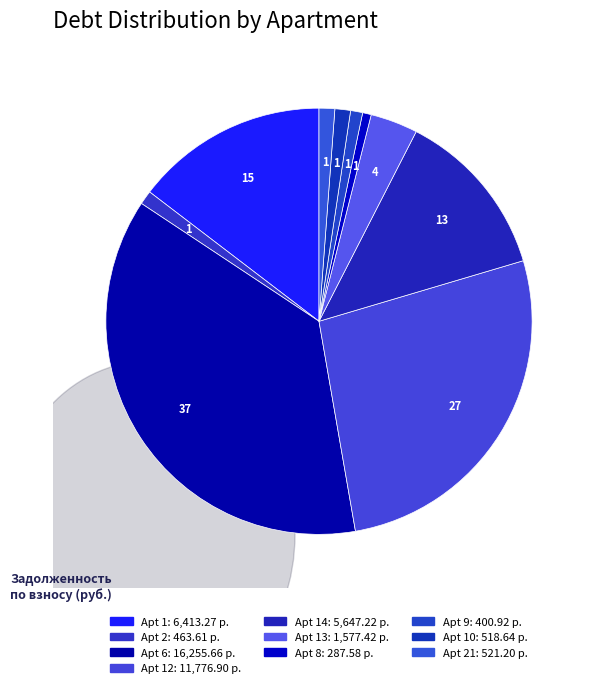

Is the sum of 6 and 2 greater than half?

No